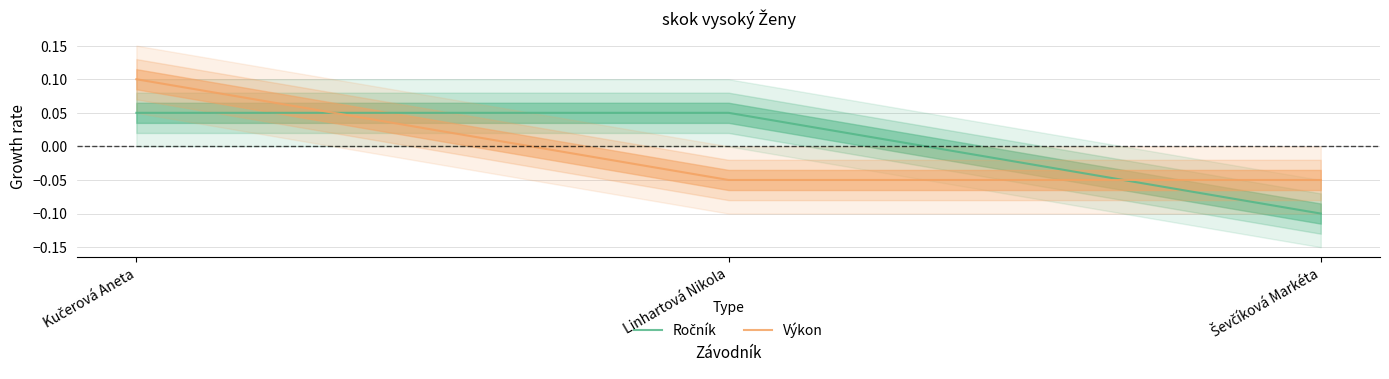

At which category is the sum across all series the highest?

Kučerová Aneta